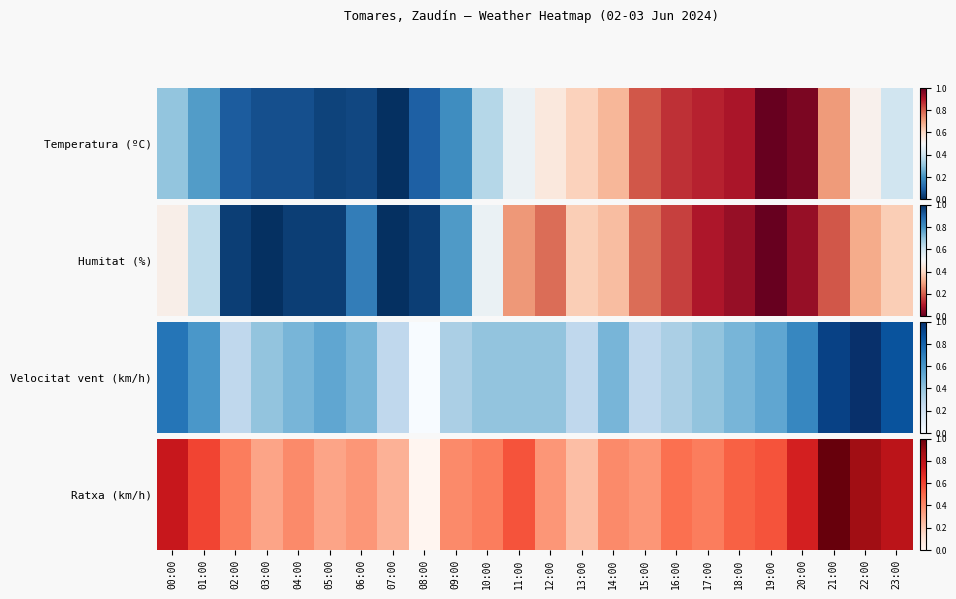

Rank the categories by value from highest to lowest.

21:00, 22:00, 23:00, 00:00, 20:00, 01:00, 11:00, 19:00, 18:00, 16:00, 02:00, 10:00, 17:00, 04:00, 09:00, 14:00, 06:00, 12:00, 15:00, 03:00, 05:00, 07:00, 13:00, 08:00